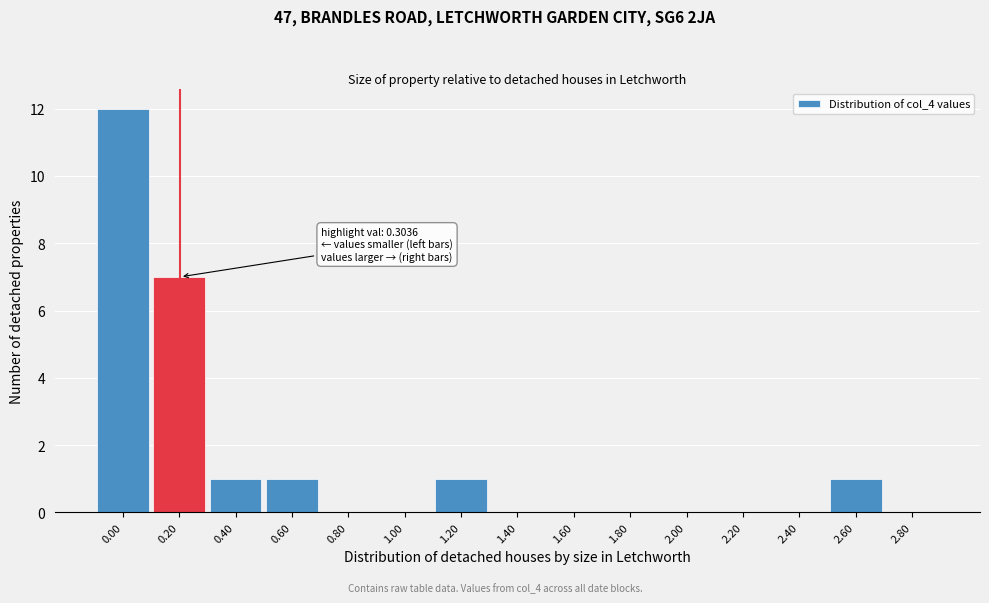

Reading right to left, what are all the values shown in this chart?

2.80=0	2.60=1	2.40=0	2.20=0	2.00=0	1.80=0	1.60=0	1.40=0	1.20=1	1.00=0	0.80=0	0.60=1	0.40=1	0.20=7	0.00=12